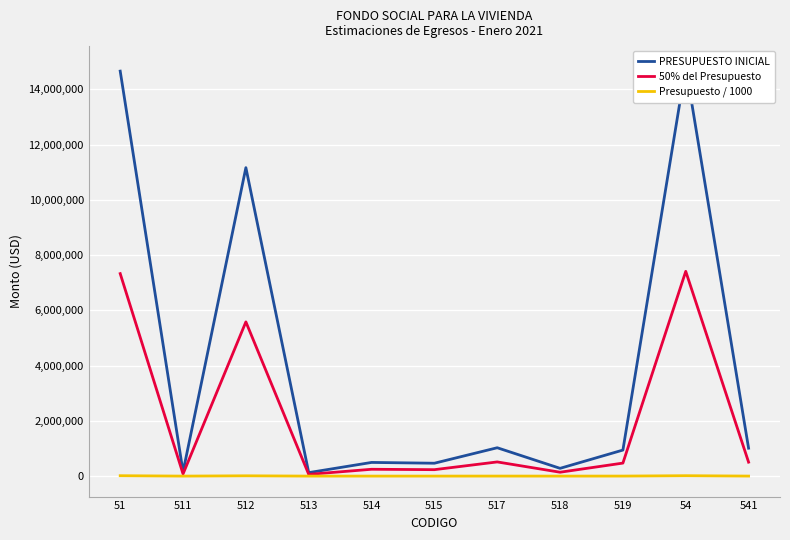

True or false: PRESUPUESTO INICIAL and 50% del Presupuesto intersect in this chart.

False